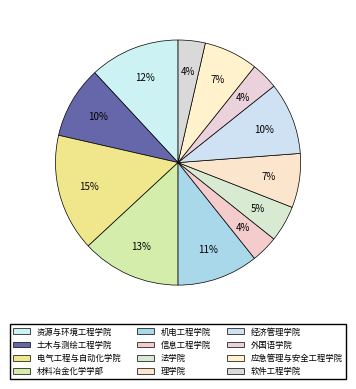

Rank the categories by value from lowest to highest.

信息工程学院, 外国语学院, 软件工程学院, 法学院, 理学院, 应急管理与安全工程学院, 土木与测绘工程学院, 经济管理学院, 机电工程学院, 资源与环境工程学院, 材料冶金化学学部, 电气工程与自动化学院